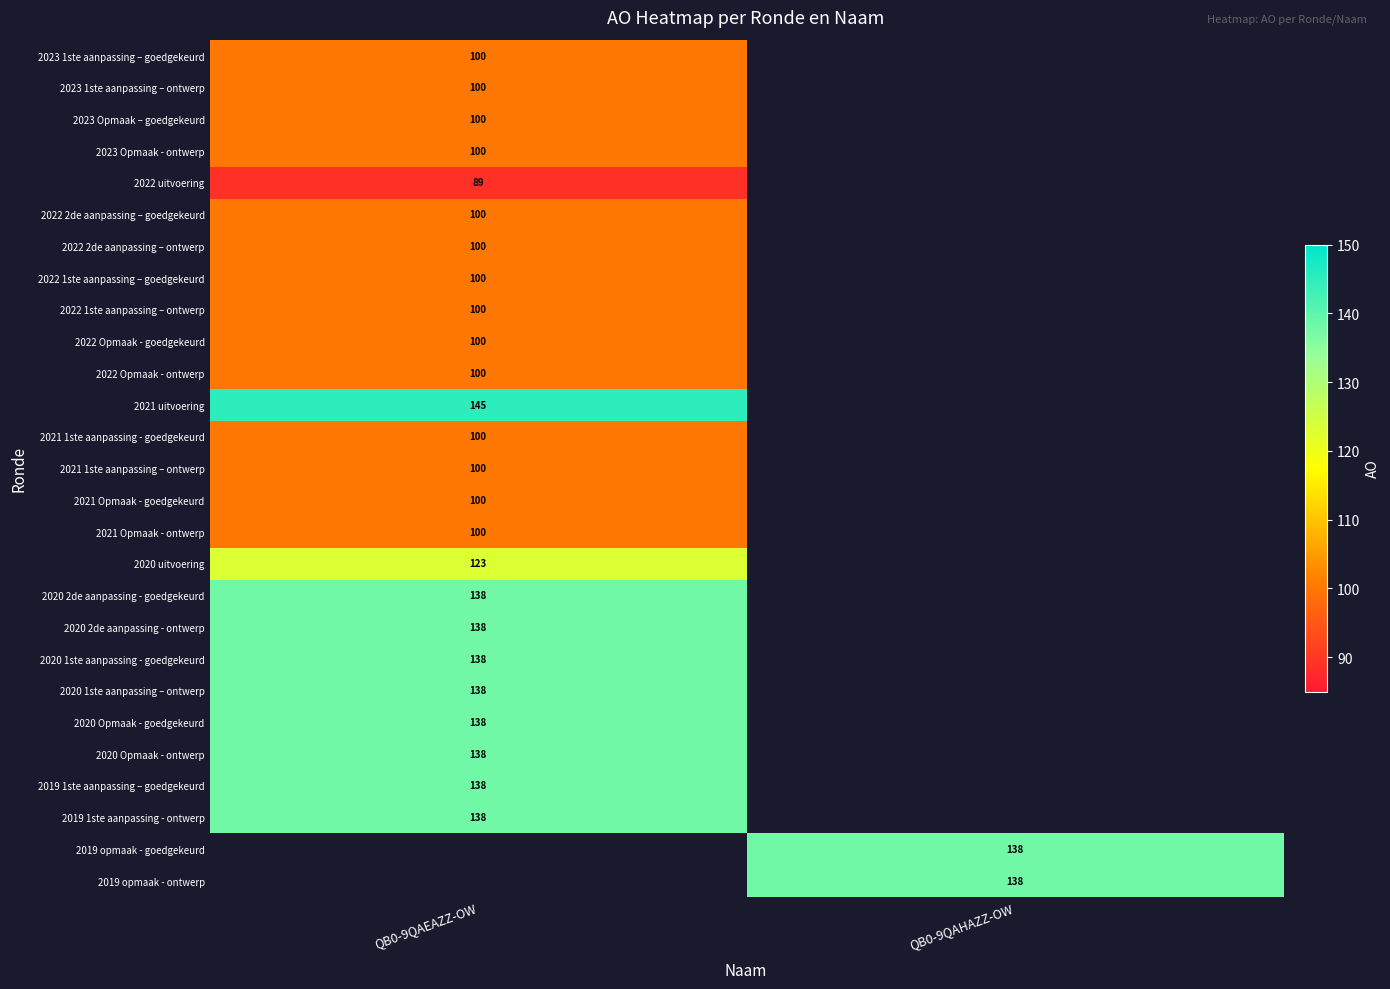

The value of 2022 2de aanpassing – goedgekeurd at QB0-9QAEAZZ-OW is 100. True or false?

True